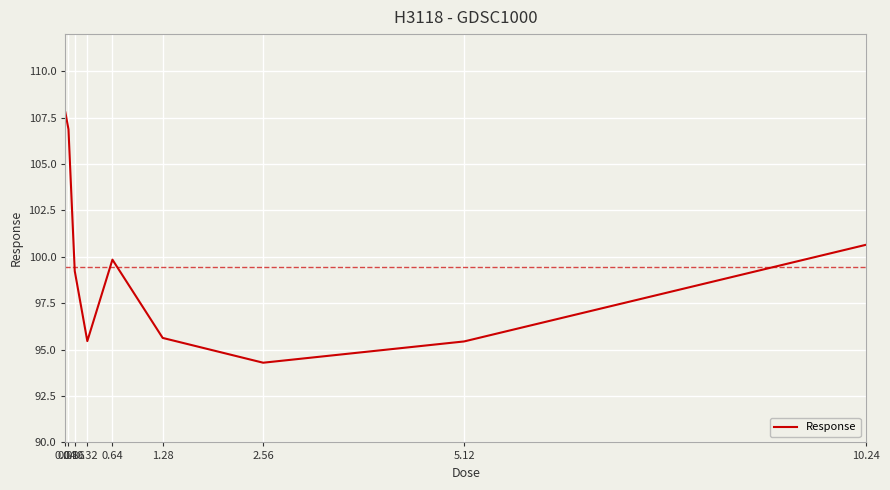

What is the smallest value displayed?

94.3